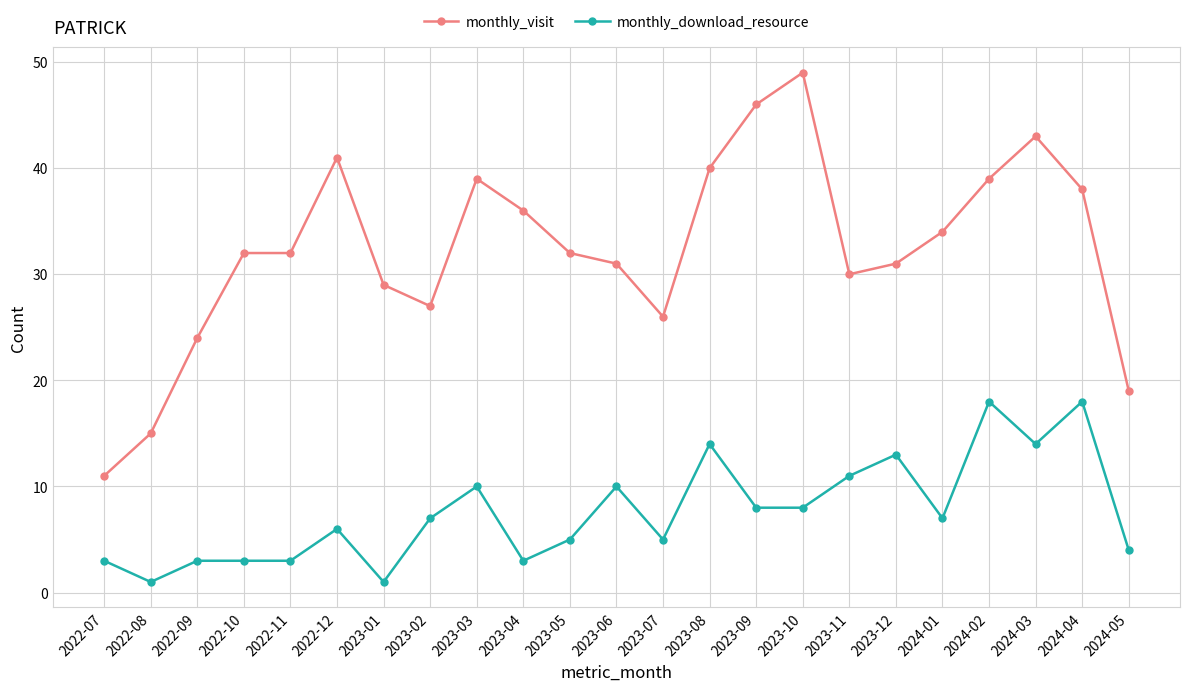

Between 2023-04 and 2023-09, which series saw the biggest shift?

monthly_visit